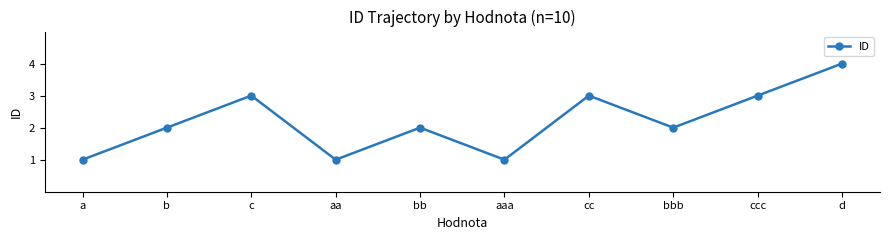

At which category does the chart reach its peak across all series?

d